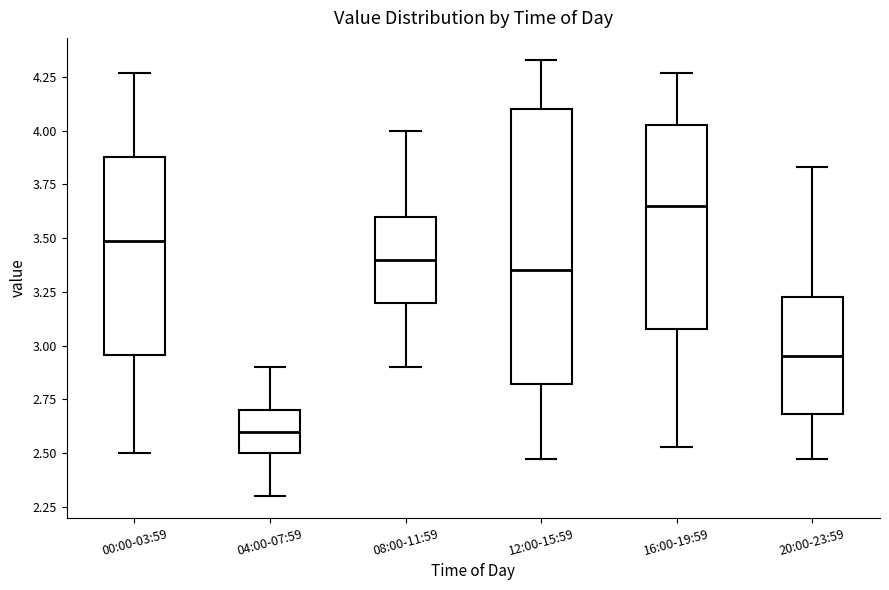

Which box's median line is the highest?

16:00-19:59